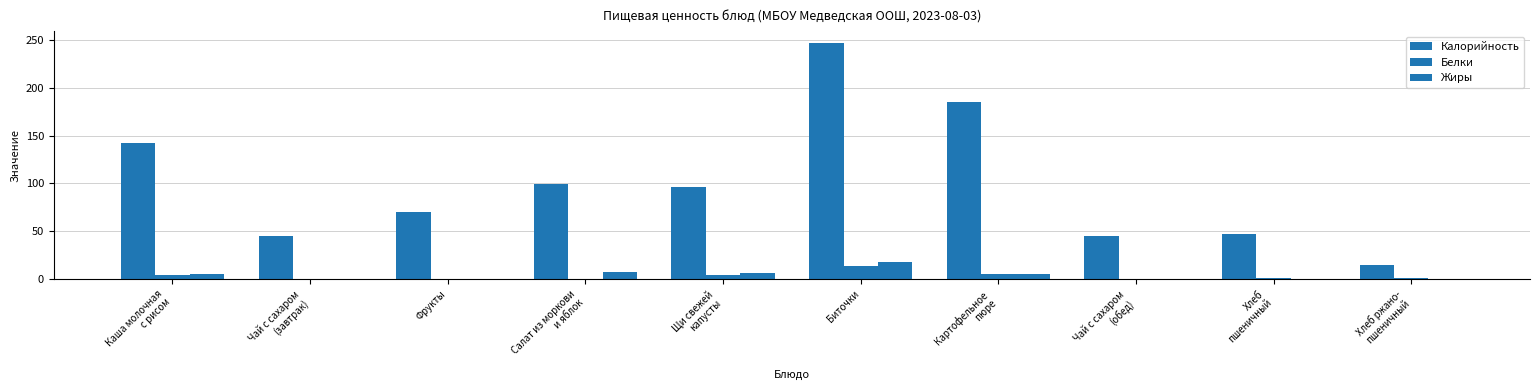

At which category is the sum across all series the highest?

Биточки